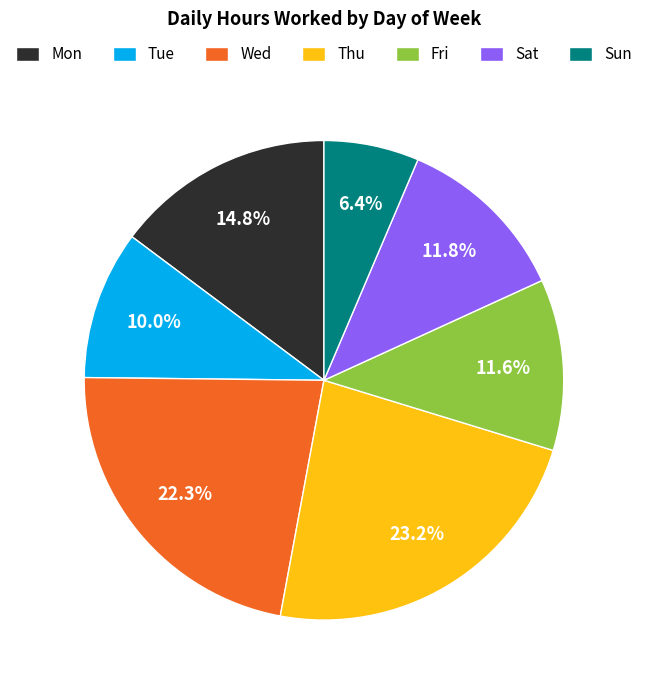

Which category has the biggest portion of the pie?

Thu